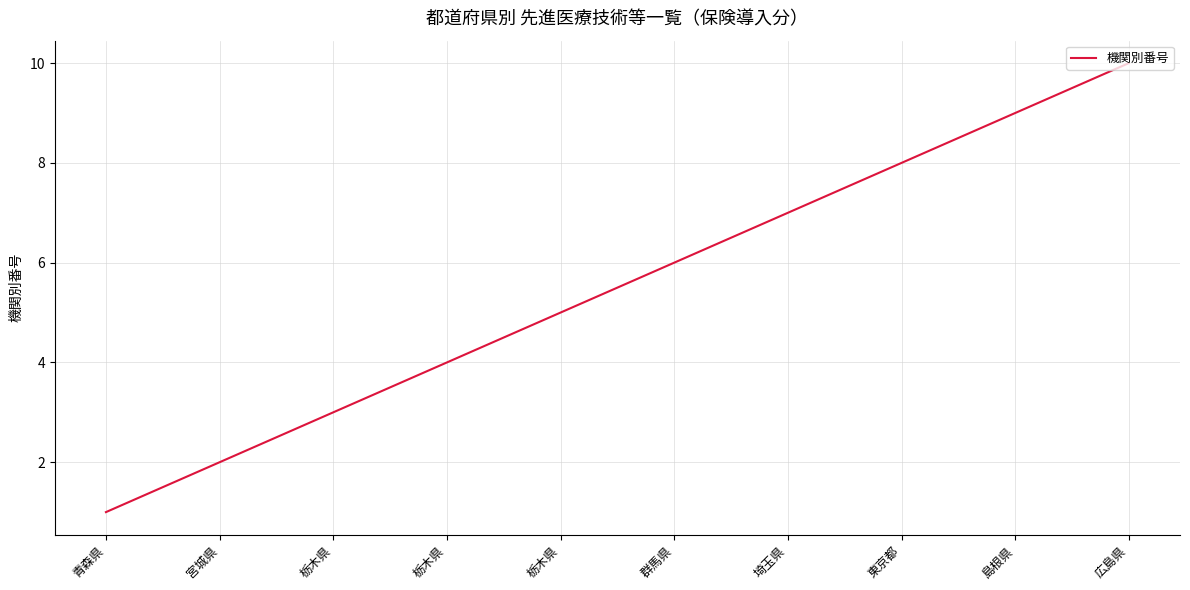

How many lines are shown in the chart?

1